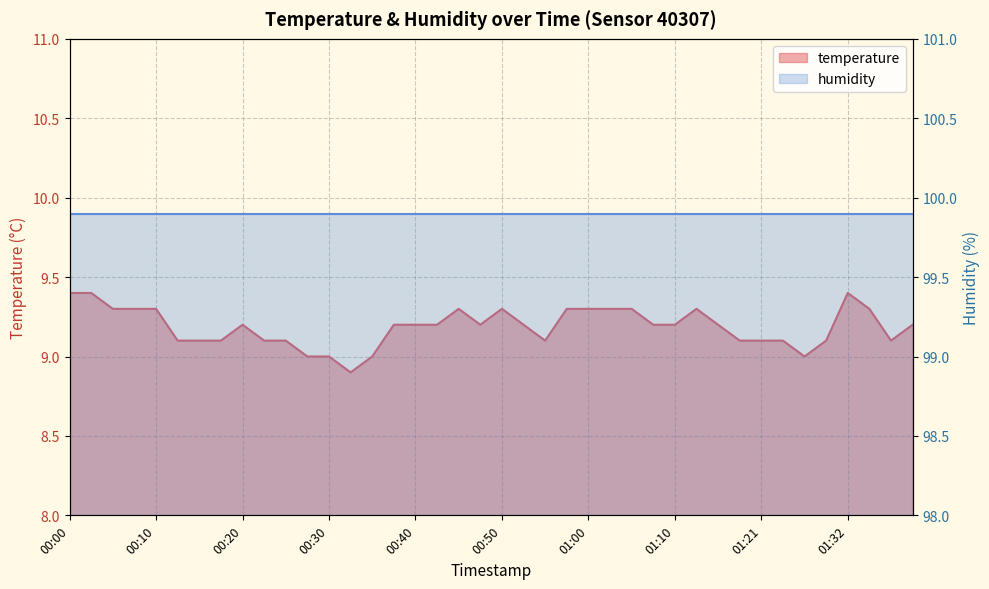

What is the sum of the values at 01:26 and 00:38?

18.2